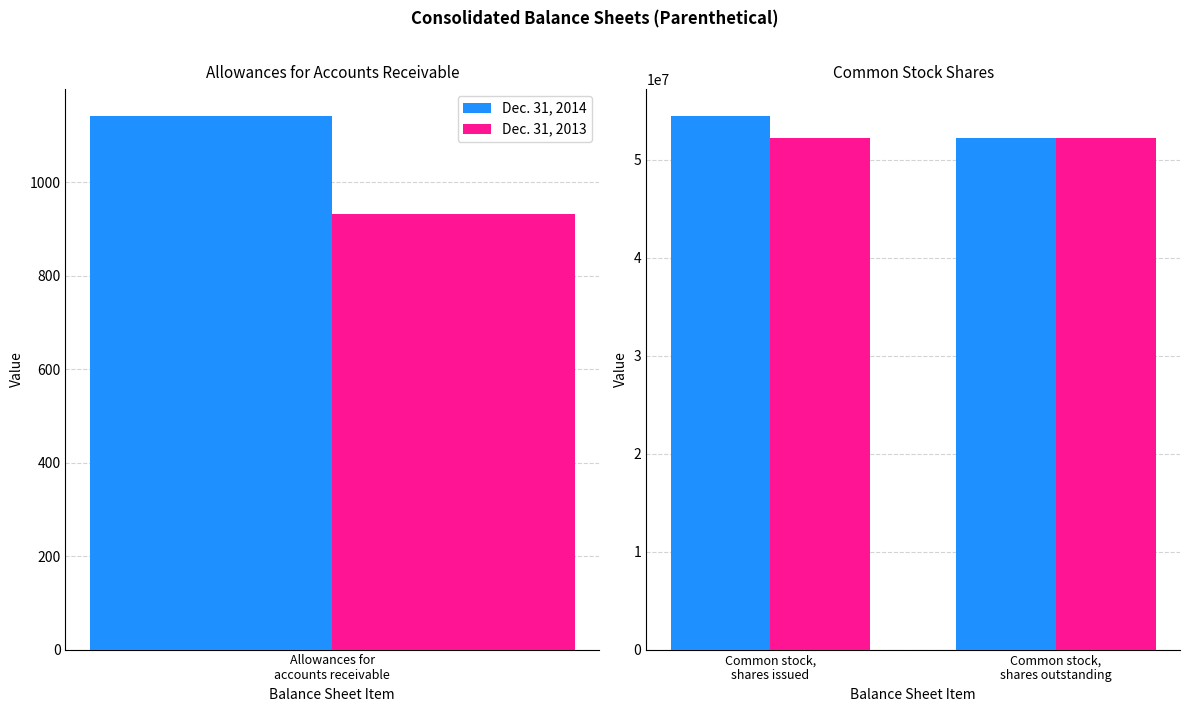

What is the highest value of the Dec. 31, 2013 series?

52221251